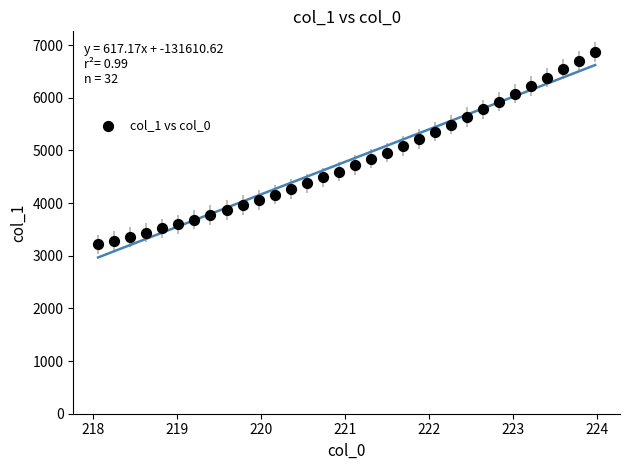

What is the range of Y values (max minus min)?

3657.6